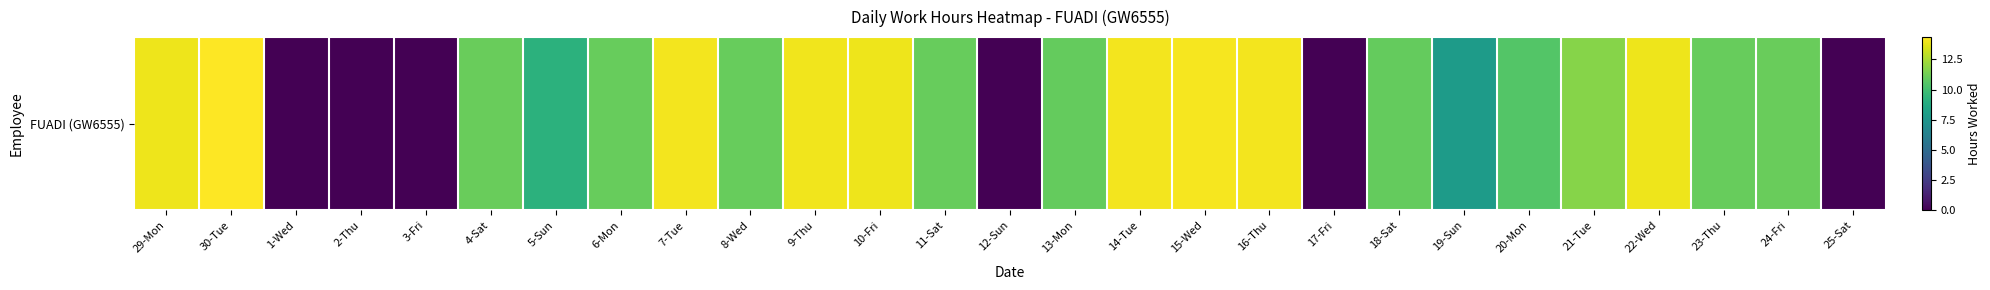

What is the difference between the second highest and second lowest values?

14.2